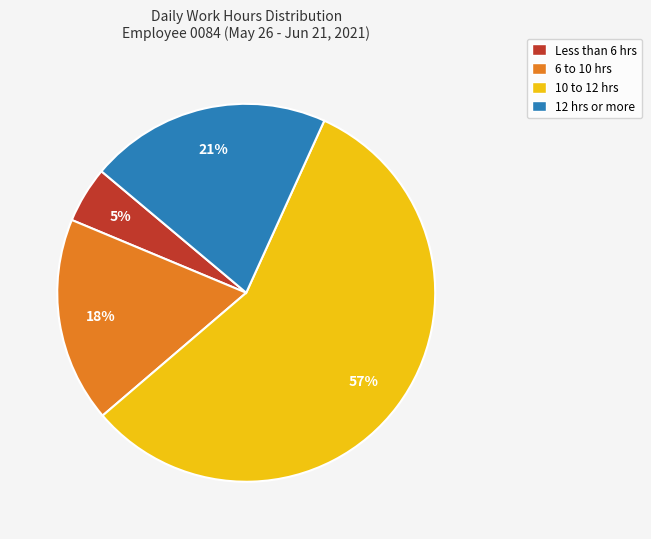

Count the number of slices in the pie.

4